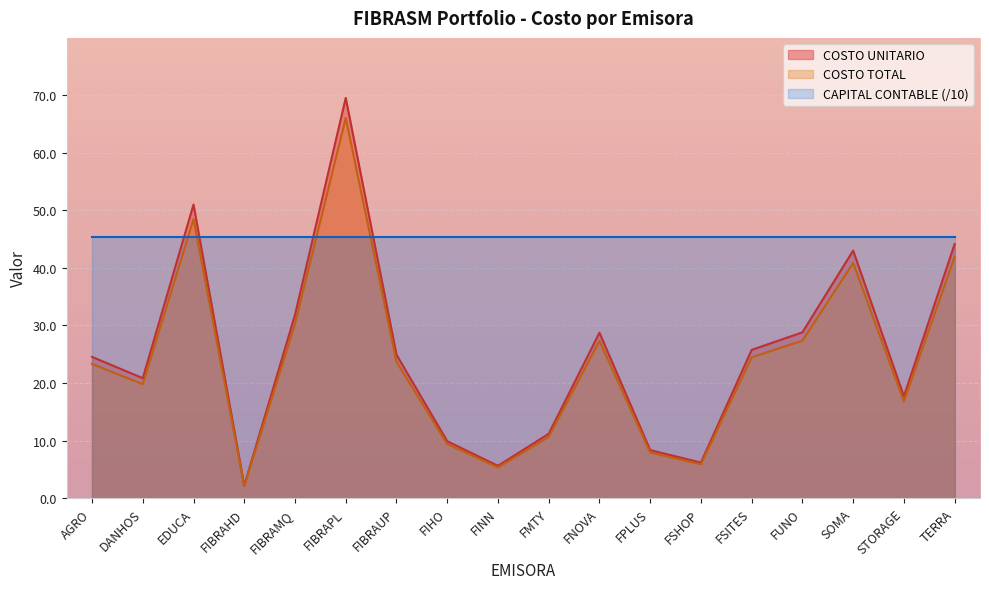

How many values in the COSTO TOTAL series are below 23?

8